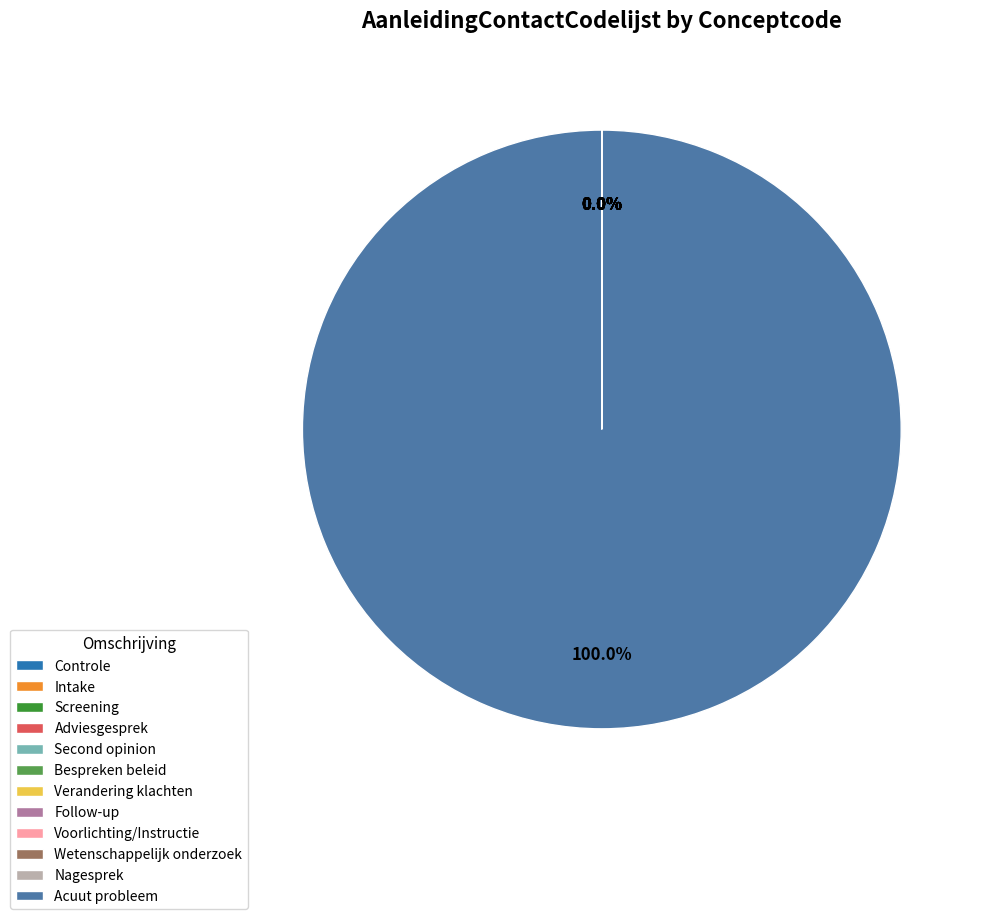

Does Acuut probleem account for over 50% of the chart?

Yes